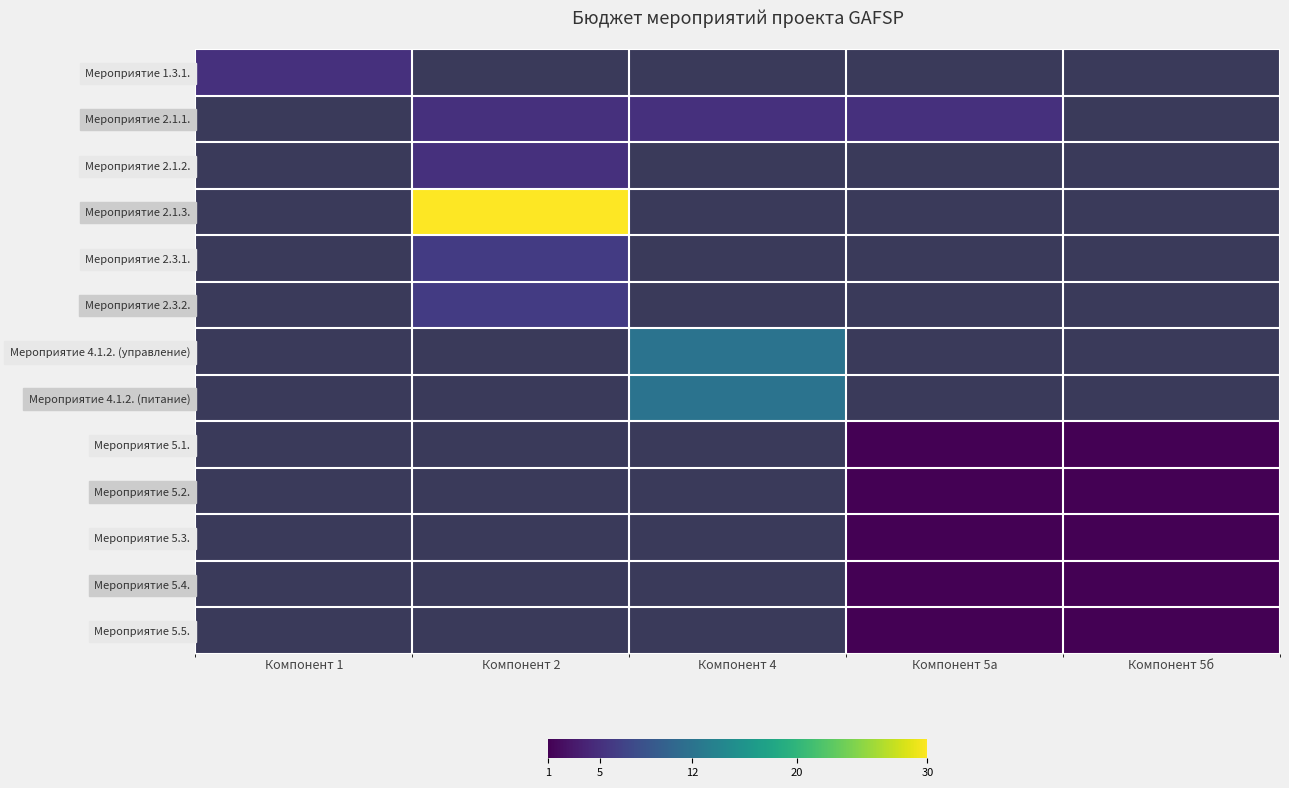

Rank the categories by Мероприятие 5.5. value from highest to lowest.

Компонент 1, Компонент 2, Компонент 4, Компонент 5а, Компонент 5б